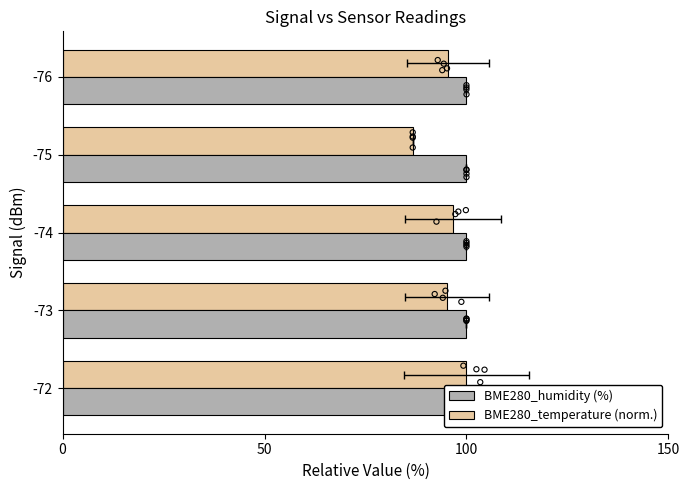

Which series contains the lowest Y value?

BME280_humidity (%)